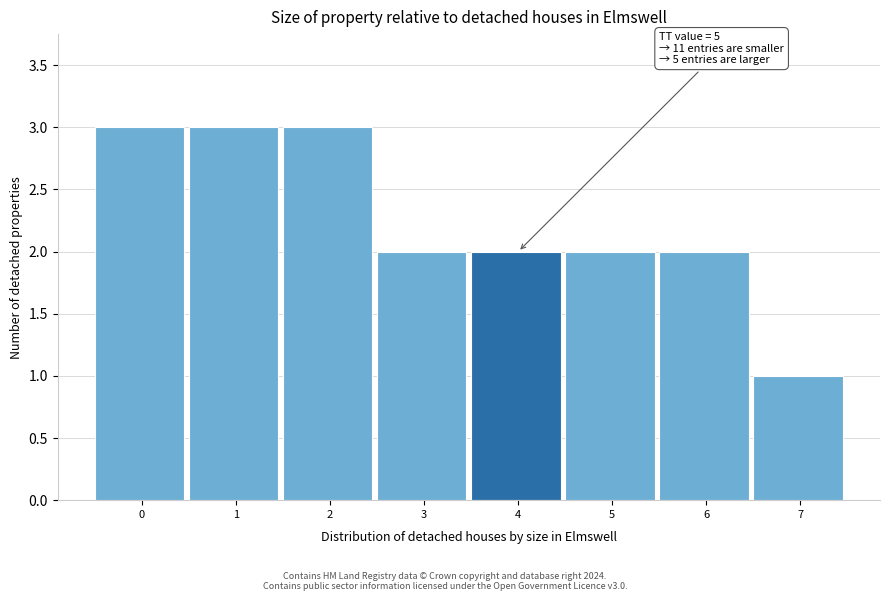

Reading right to left, transcribe all the data shown in this chart.

1	2	2	2	2	3	3	3